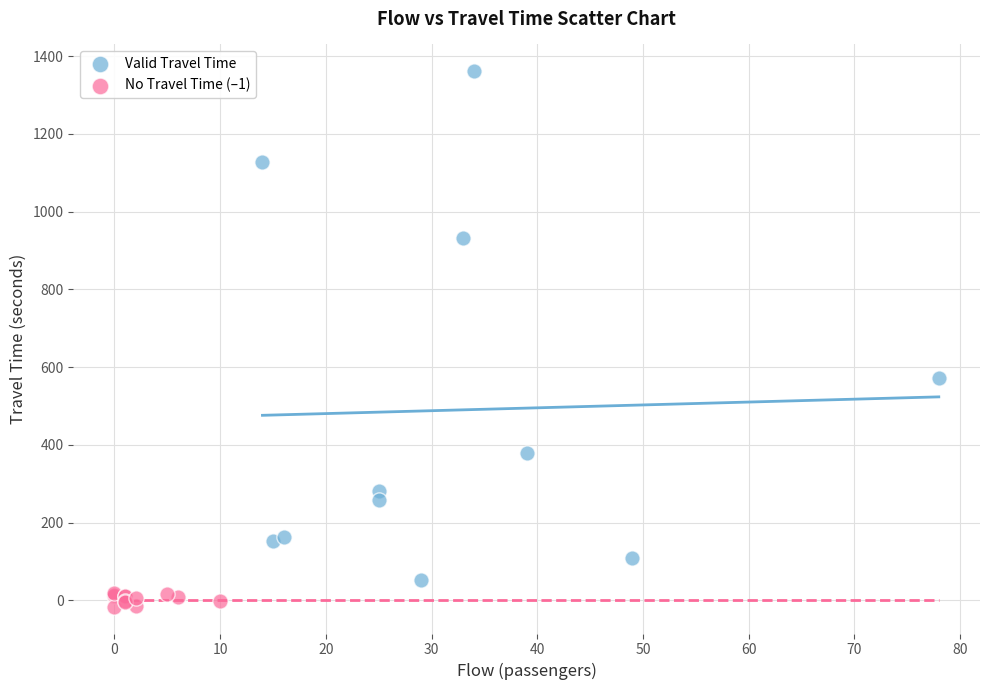

Which series reaches the minimum Y coordinate?

No Travel Time (–1)